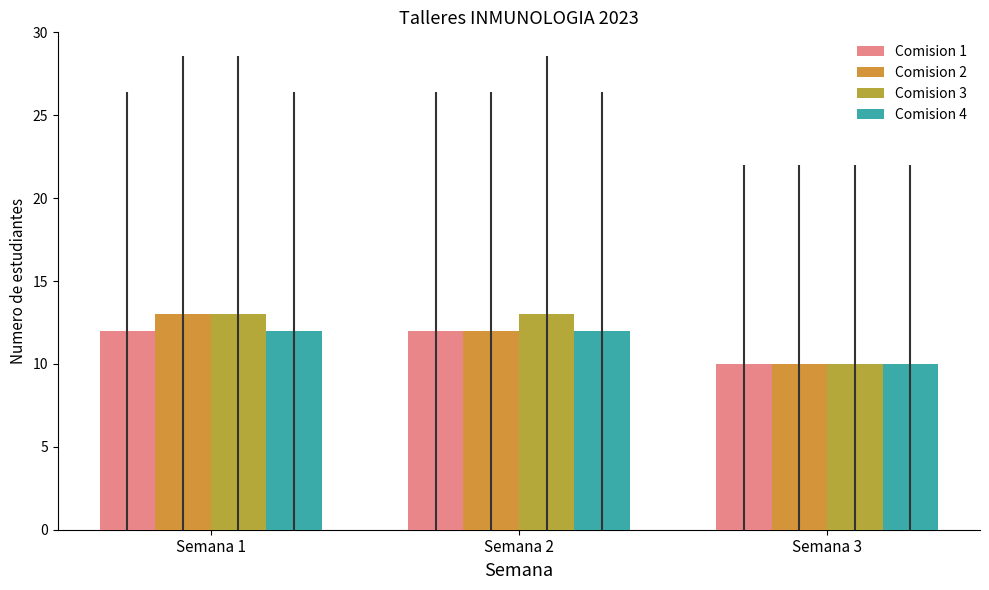

What are all the series names shown in the legend?

Comision 1, Comision 2, Comision 3, Comision 4